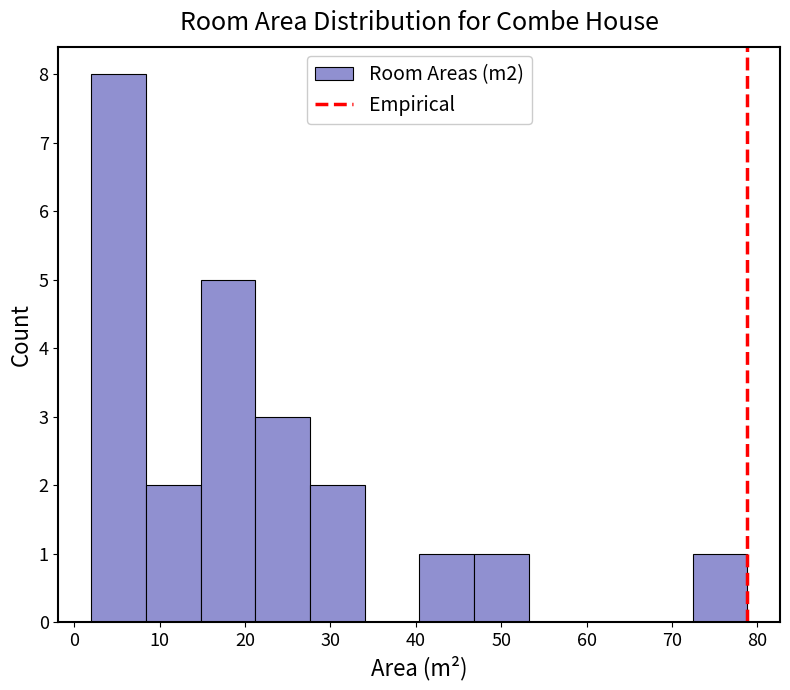

Reading left to right, list every bar in this chart as the range it spans on the x-axis followed by its height. Neither the bar edges nor the heights are printed on the chart, so give them approximately, as read against the axes.

2.0 to 8.4: 8
8.4 to 14.8: 2
14.8 to 21.2: 5
21.2 to 27.6: 3
27.6 to 34.0: 2
34.0 to 40.4: 0
40.4 to 46.8: 1
46.8 to 53.2: 1
53.2 to 59.6: 0
59.6 to 66.0: 0
66.0 to 72.4: 0
72.4 to 78.8: 1